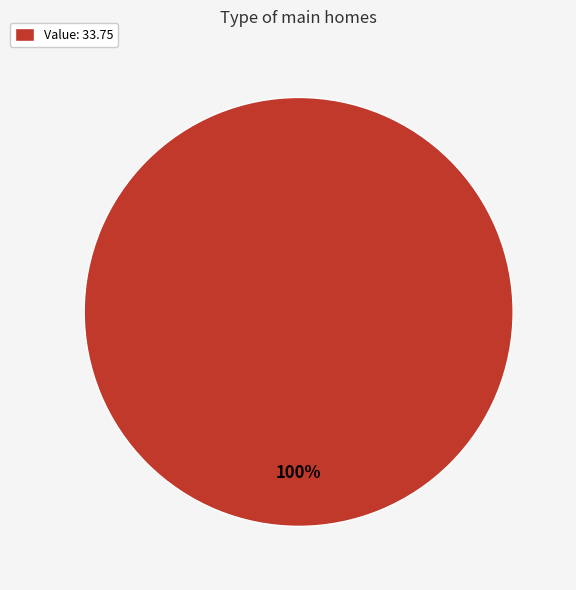

What percentage is the Value: 33.75 slice, to the nearest percent?

100%